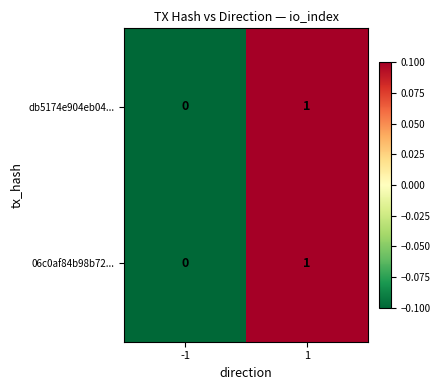

Rank the categories by db5174e904eb04... value from lowest to highest.

-1, 1